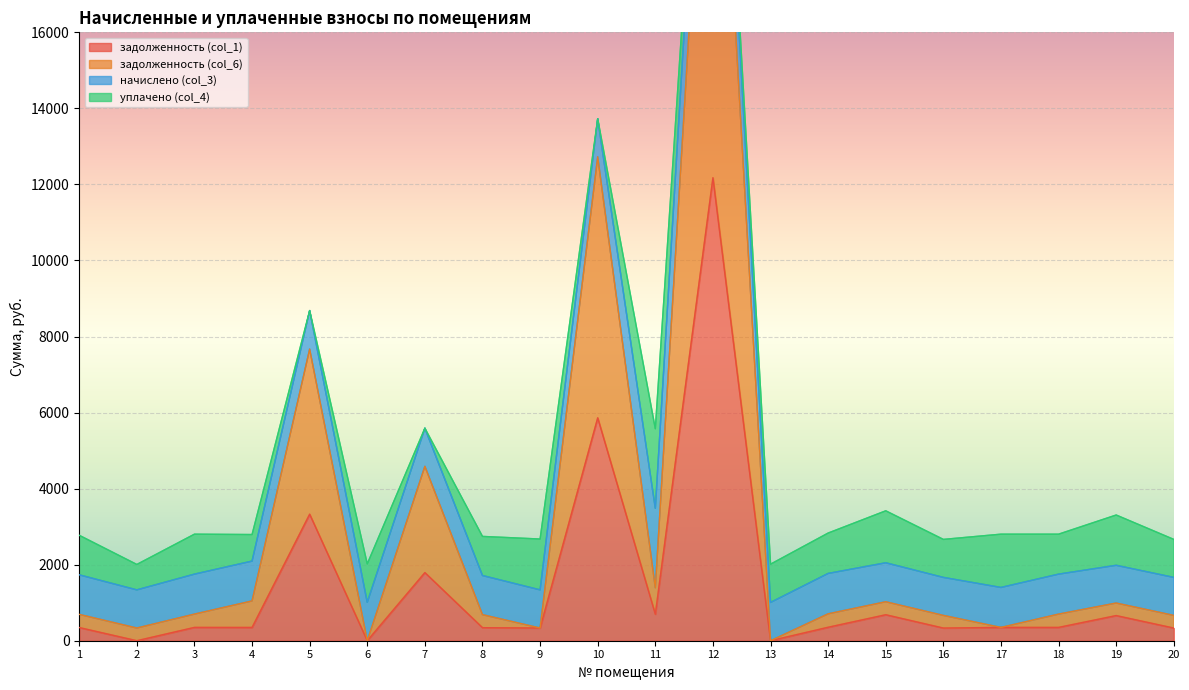

The value of задолженность (col_1) at 12 is 2544.8. True or false?

False